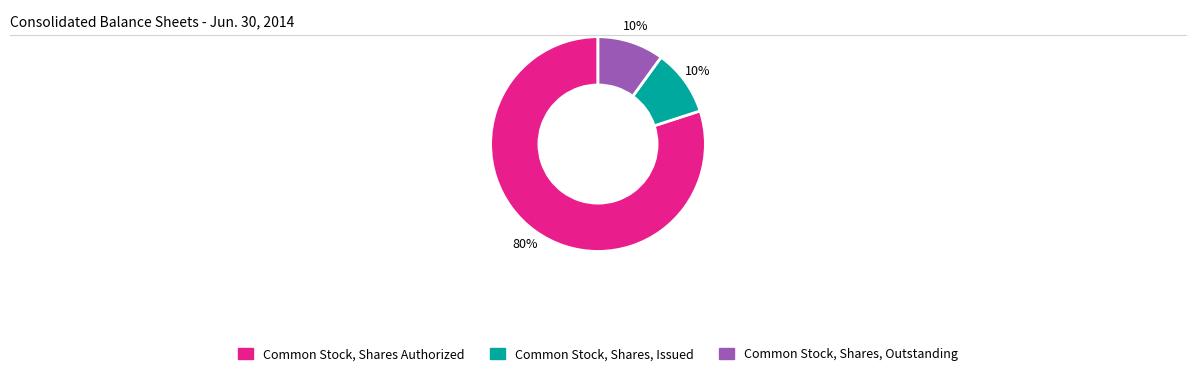

What is the ratio of the value at Common Stock, Shares Authorized to the value at Common Stock, Shares, Outstanding?

8.0